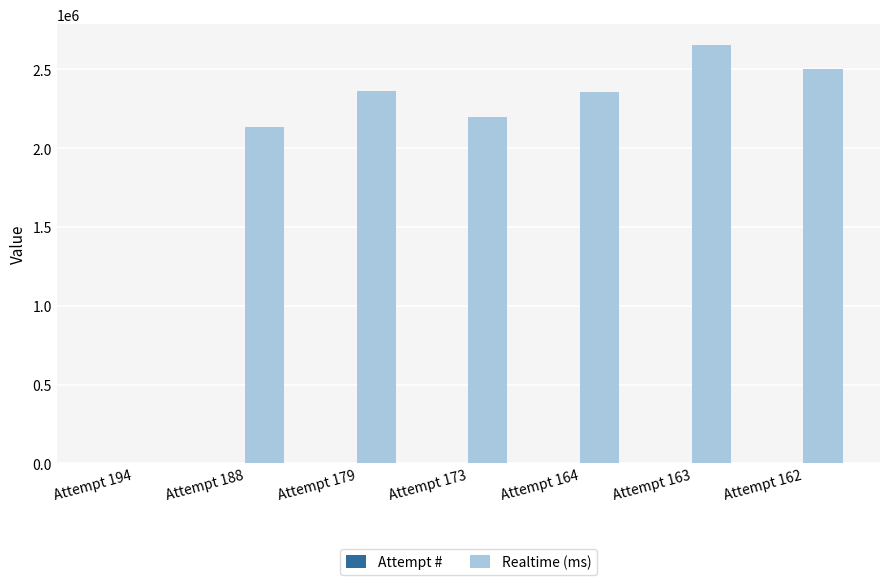

Between Attempt 194 and Attempt 173, which series saw the biggest shift?

Realtime (ms)